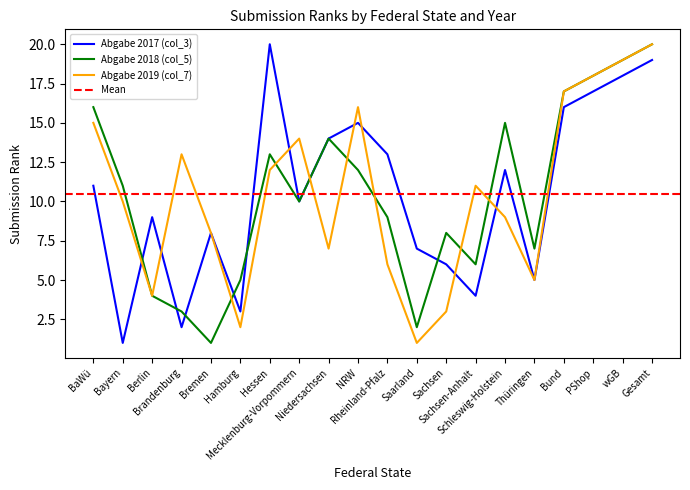

Which category has the highest value in the Abgabe 2019 (col_7) series?

Gesamt